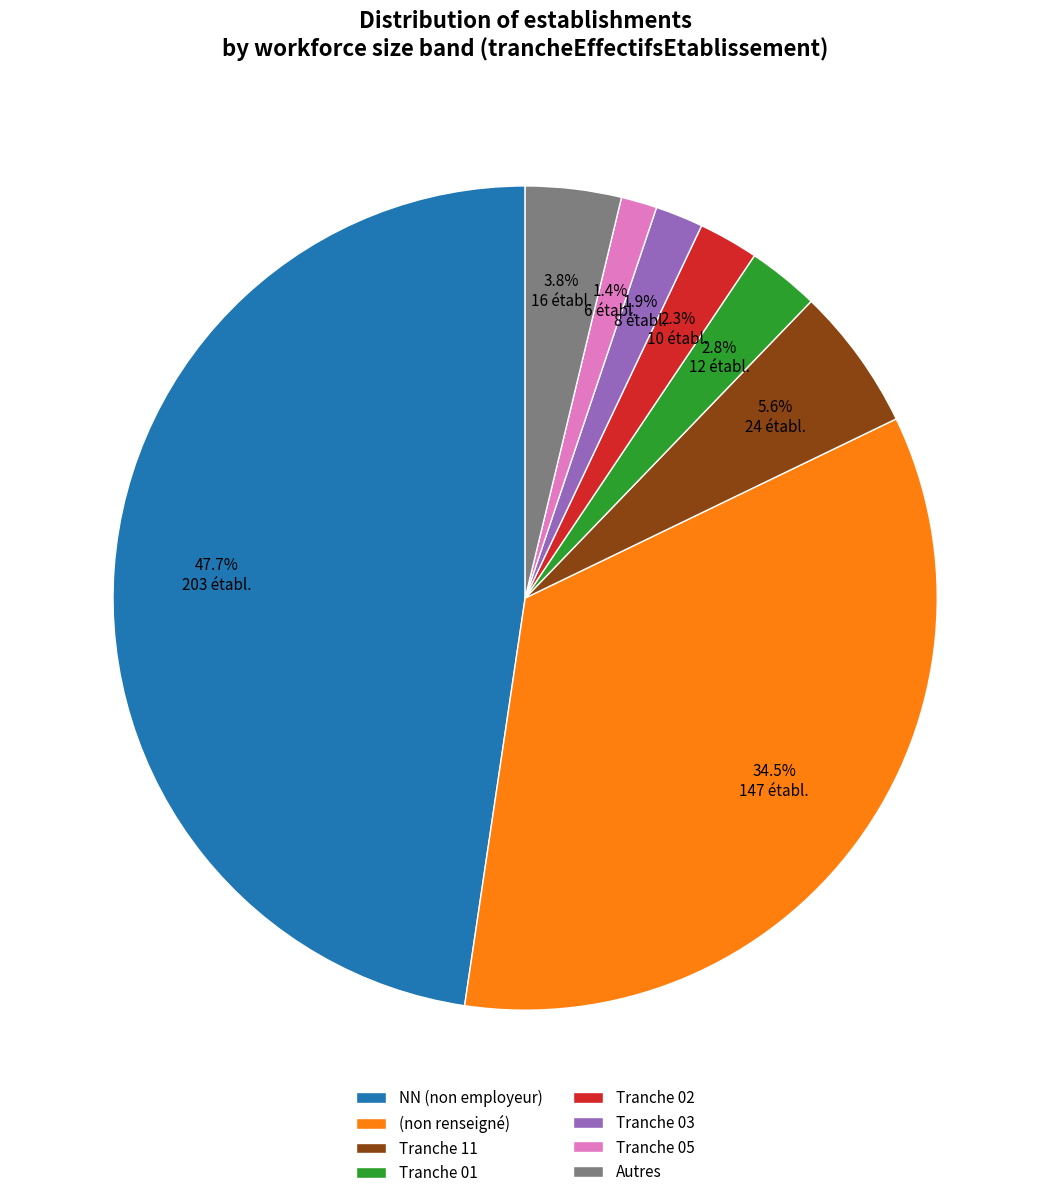

Between NN (non employeur) and Tranche 01, which is larger?

NN (non employeur)